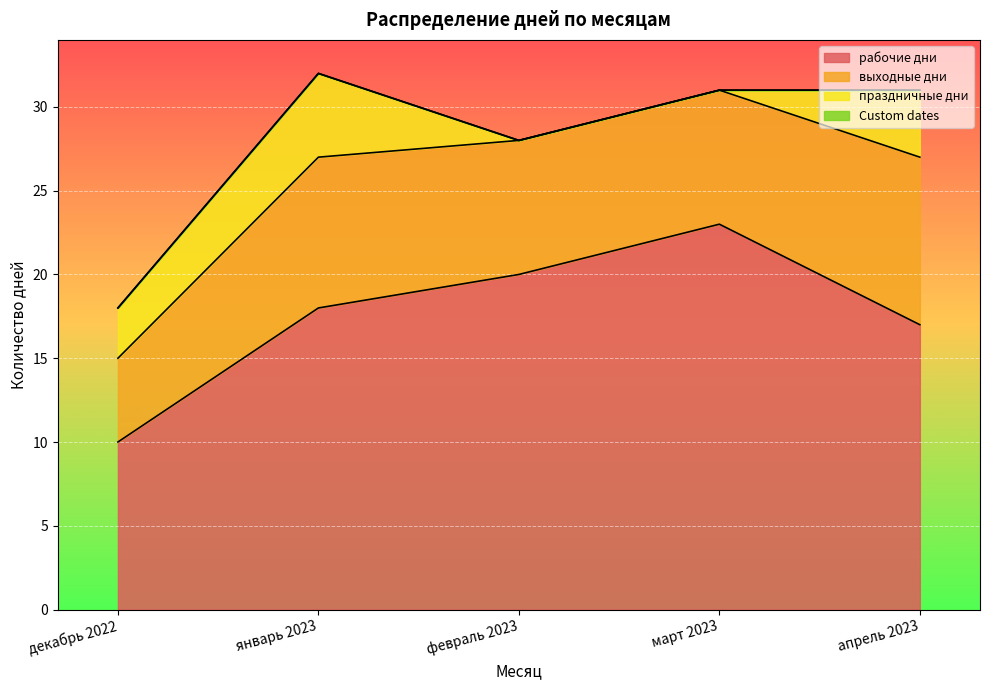

Is it true that рабочие дни equals 34 at февраль 2023?

False